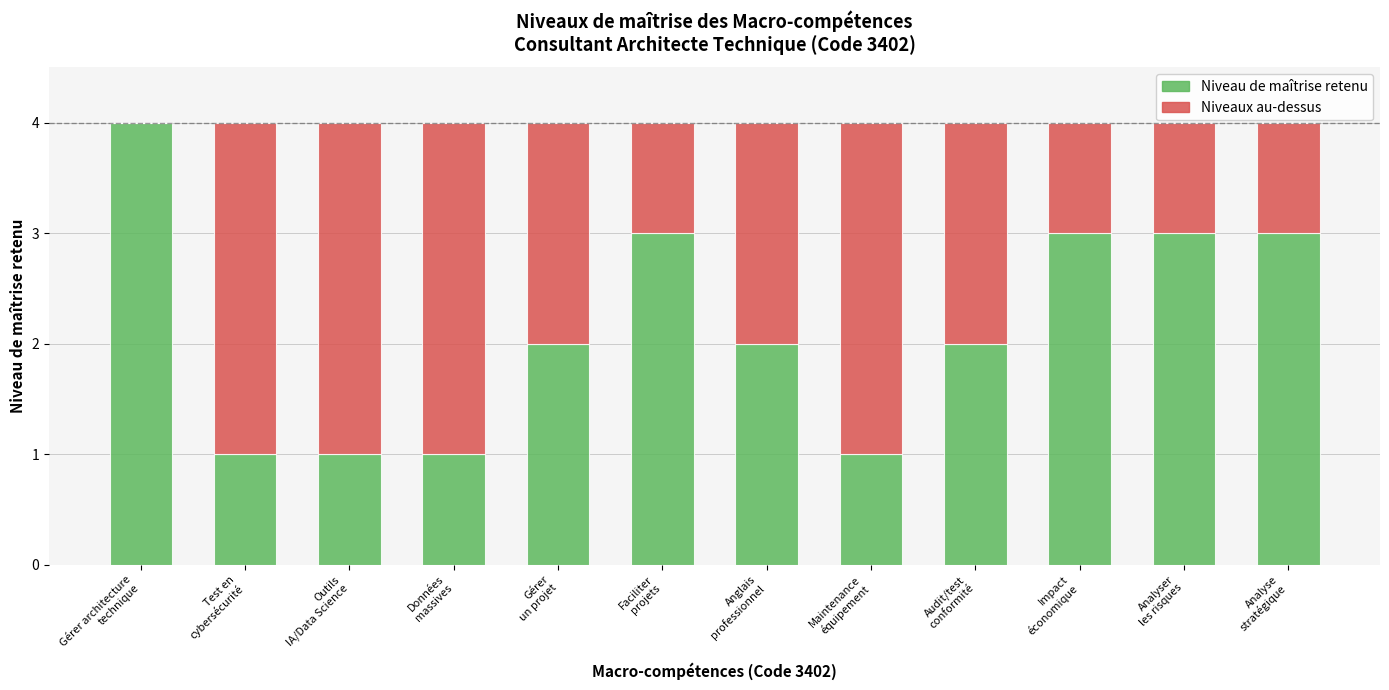

What is the maximum value for Niveau de maîtrise retenu?

4